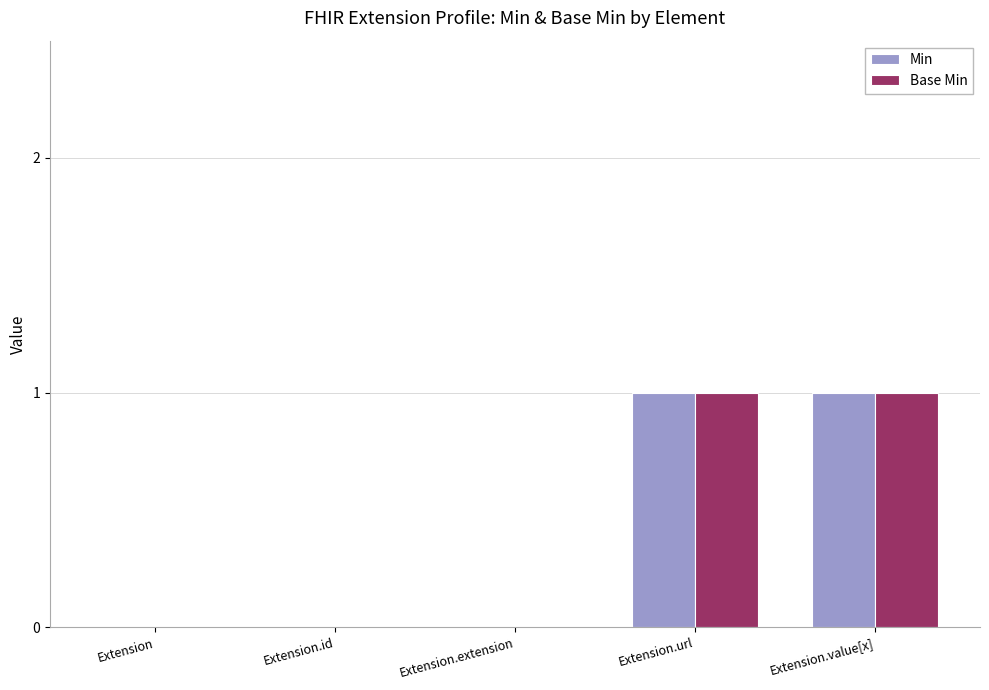

Are the bars horizontal?

No